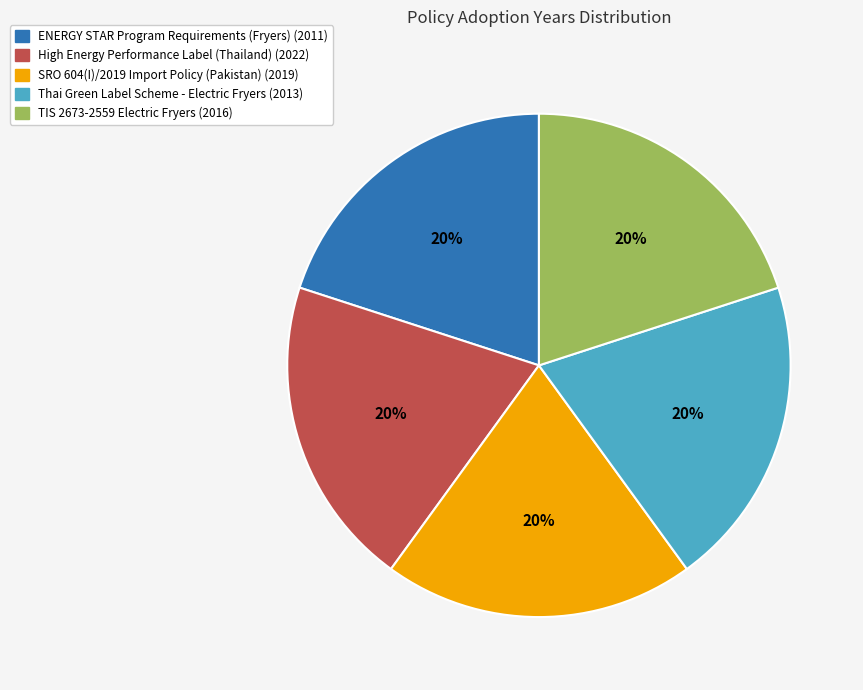

Combined, do Thai Green Label Scheme - Electric Fryers and TIS 2673-2559 Electric Fryers account for over 50%?

No